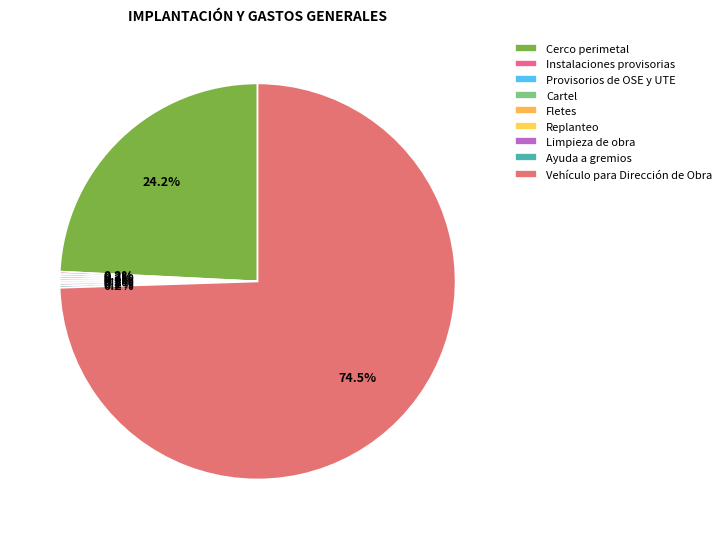

Which slice is the largest?

Vehículo para Dirección de Obra